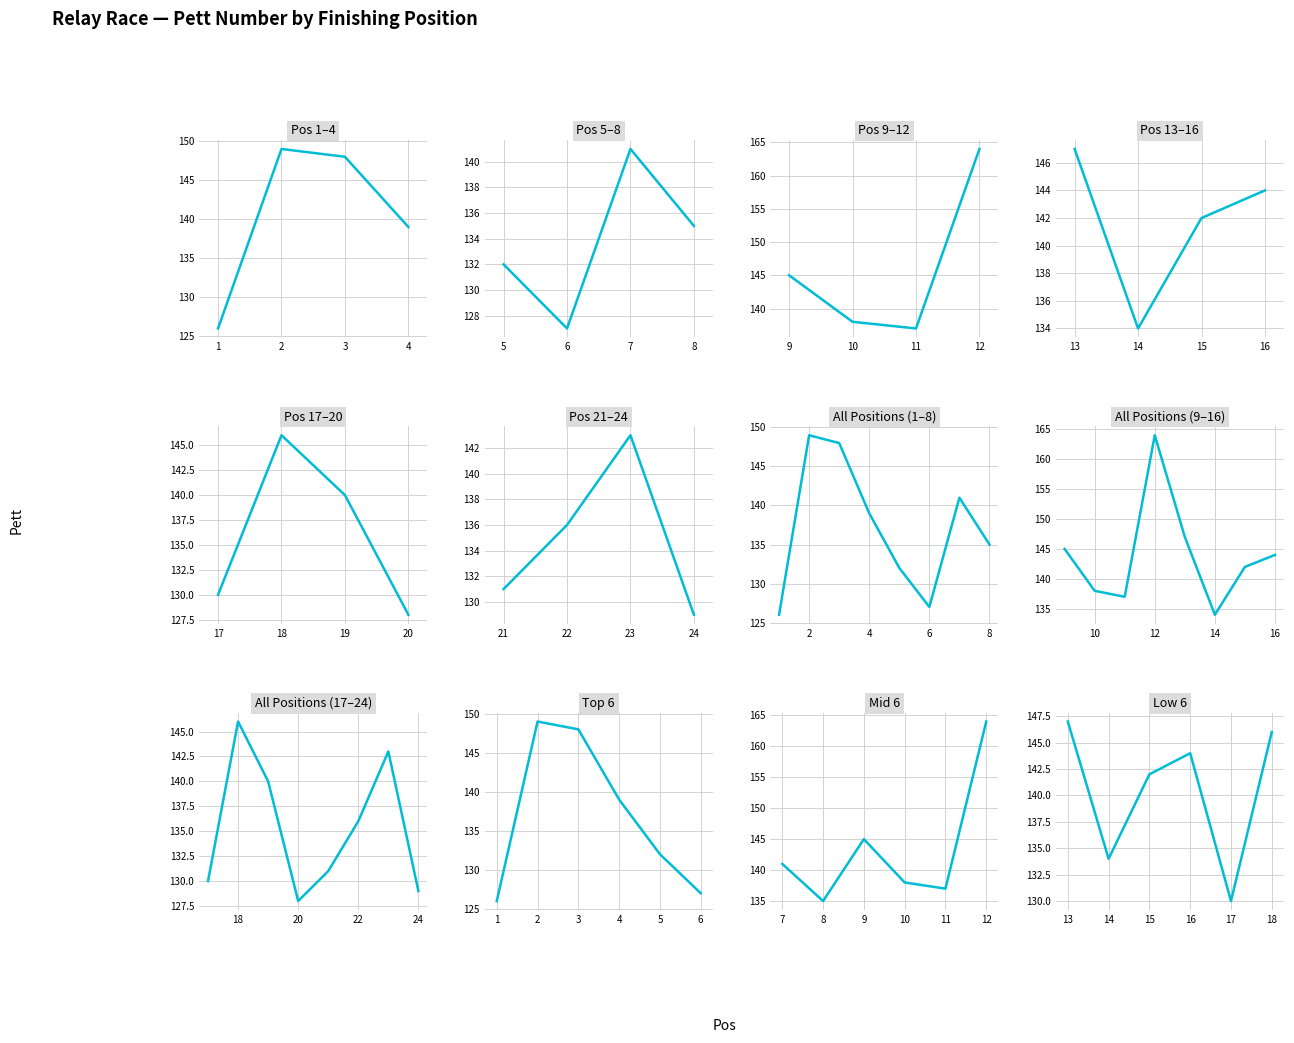

Approximately how many times larger is the value at 6 compared to 20?

1.0